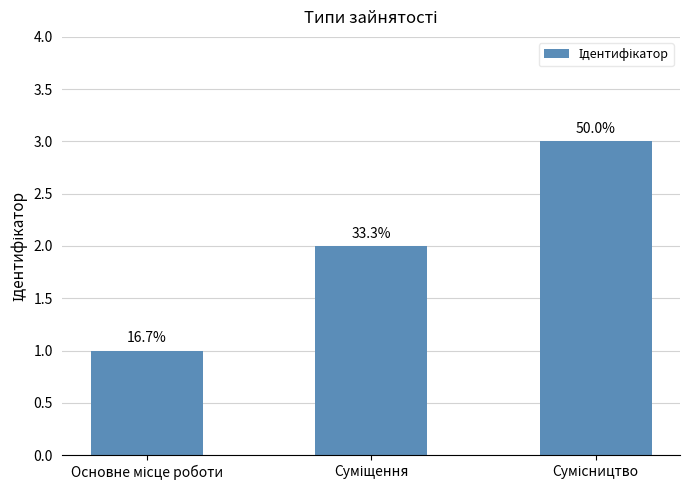

Between Сумісництво and Суміщення, which is larger?

Сумісництво